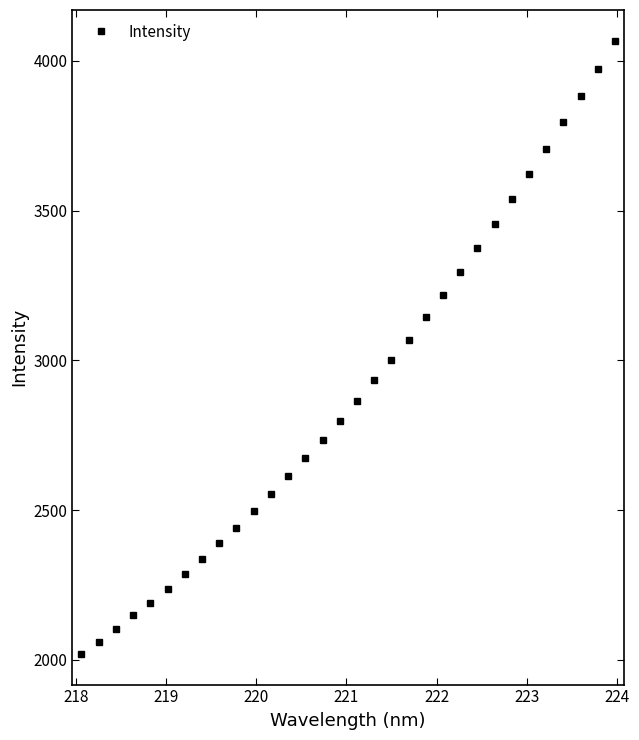

How many values are below 2865?

16